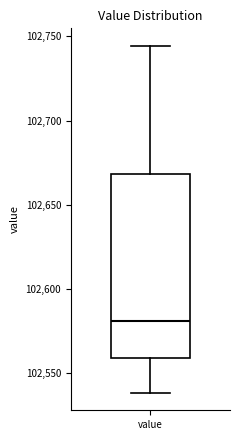

Transcribe this box plot: give where the median line is, the range the box spans, and where the two whiskers end, as read against the y-axis. The values are not printed on the chart, so give them approximately, as read against the axis.

median 102580, box 102560 to 102670, whiskers 102540 to 102745